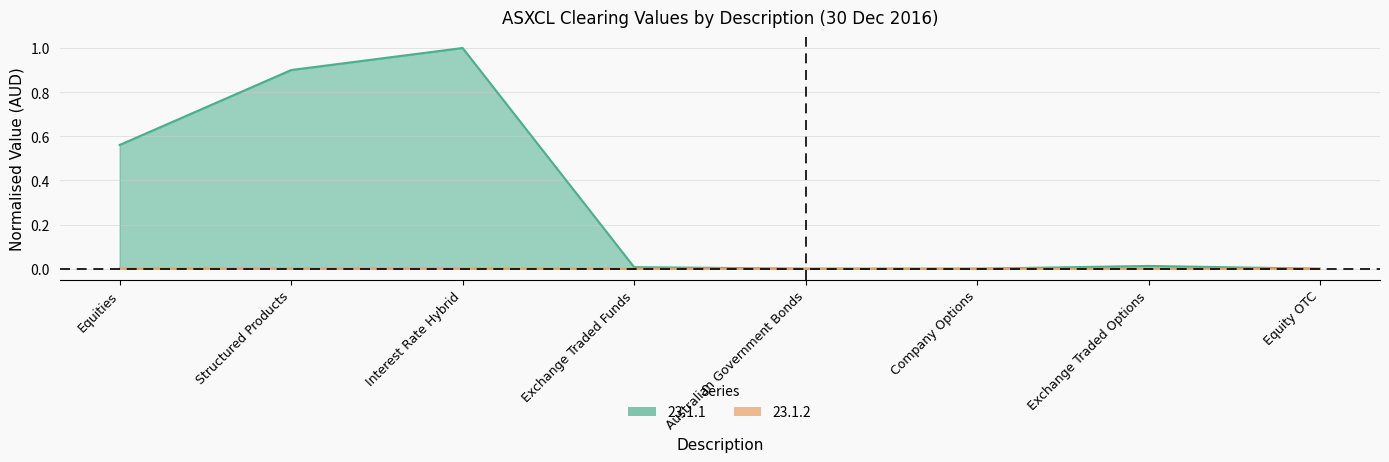

Which series has the largest range (max minus min)?

23.1.1